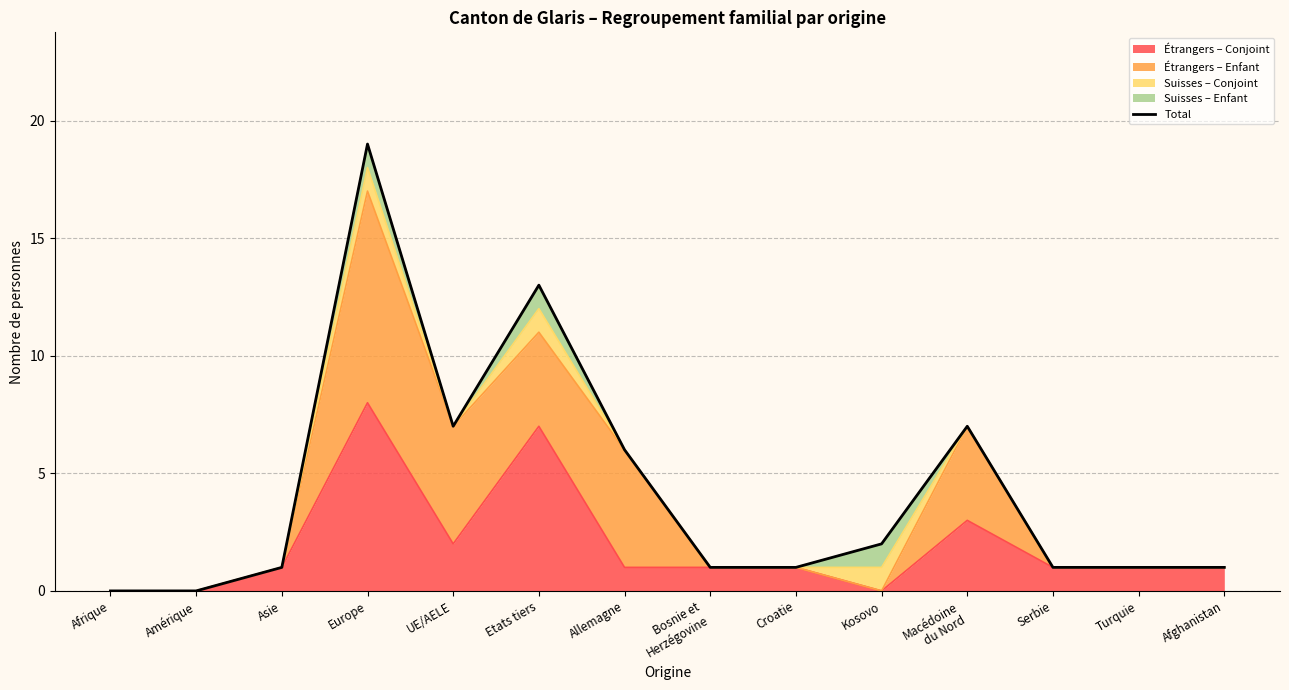

What is the difference between the maximum and second lowest values?

19